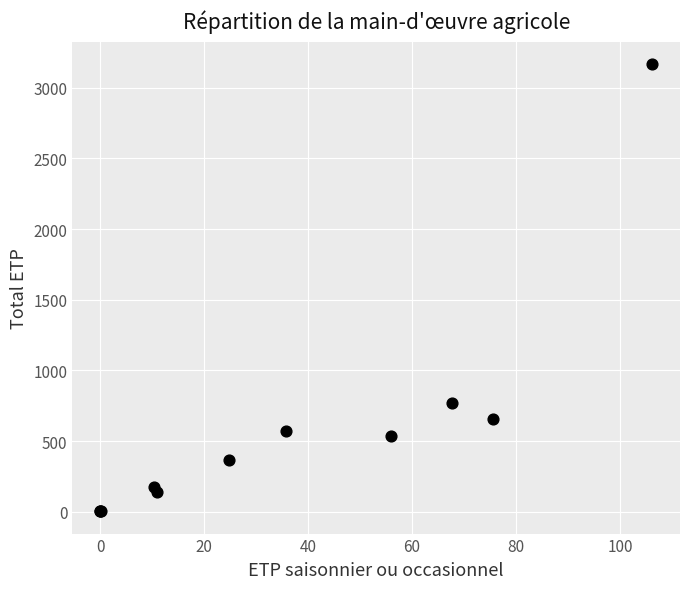

What Y value in the scatter plot is closest to 1585?

771.7